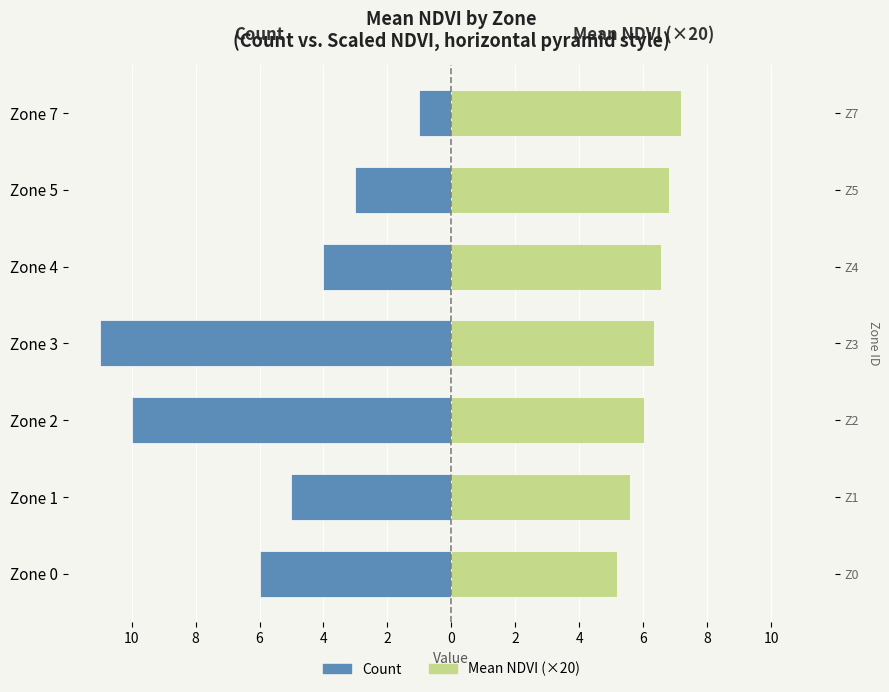

Reading left to right, list all the values displayed in this chart.

Count: -6.0	-5.0	-10.0	-11.0	-4.0	-3.0	-1.0
Mean NDVI (×20): 5.2	5.6	6.0	6.3	6.6	6.8	7.2